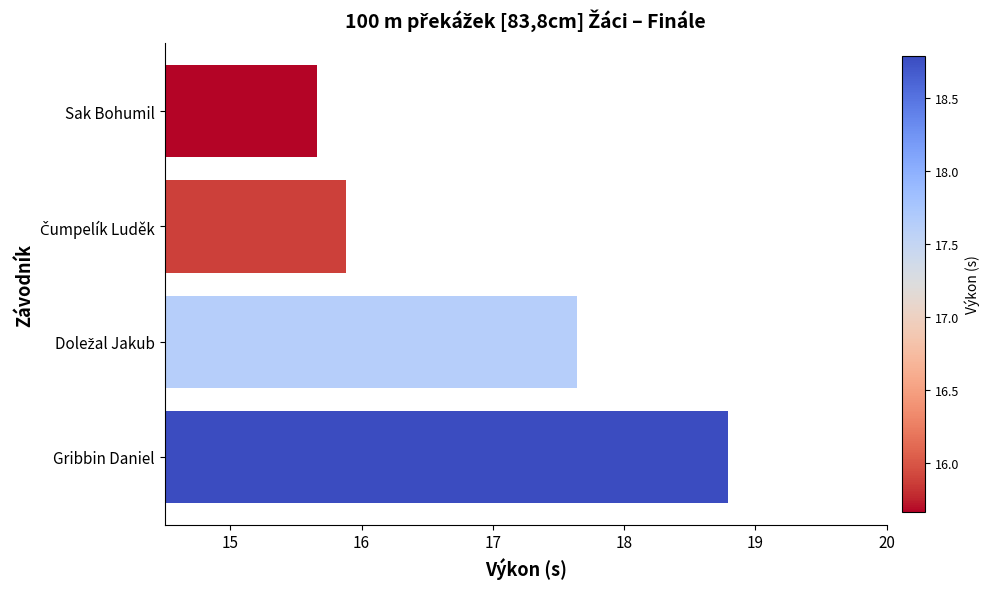

How many values are below 17?

2